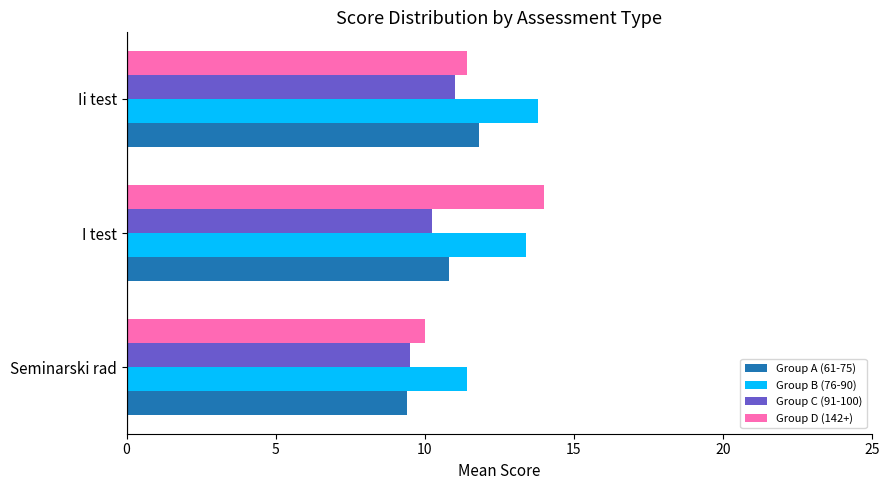

Is the value of Group A (61-75) at Ii test greater than the value of Group D (142+) at I test?

No